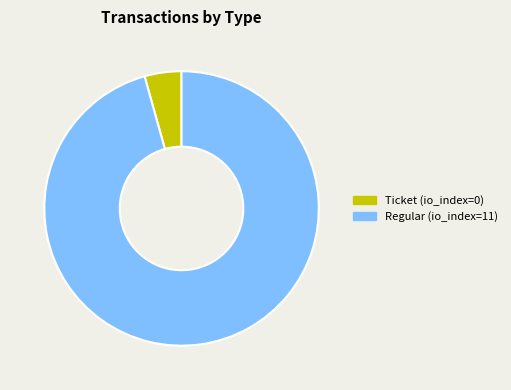

Do Regular and Ticket together represent more than half of the pie?

Yes